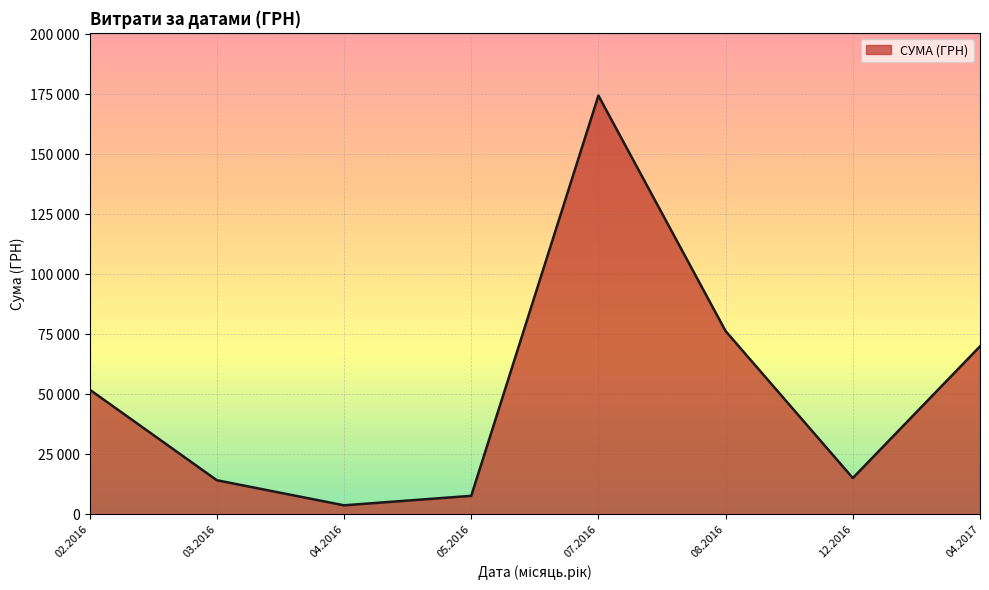

Is this an area chart (filled region under the line)?

Yes